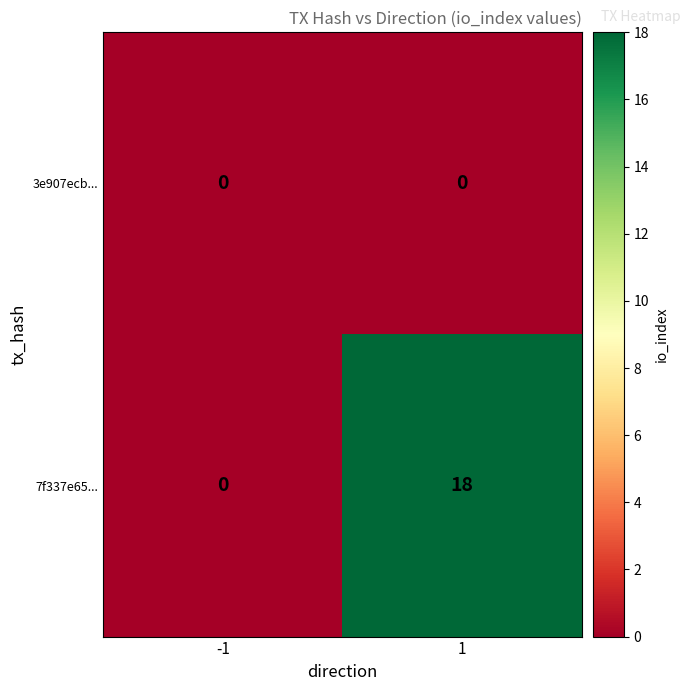

Is it true that 3e907ecb... equals 0 at 1?

True